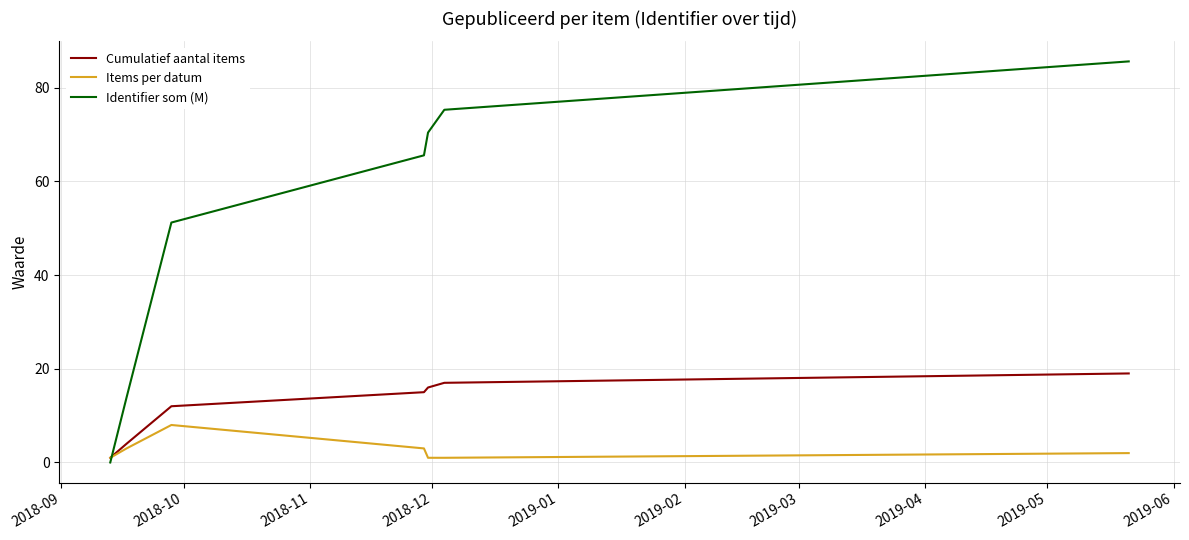

Which series ends up on top after the final intersection of Items per datum and Identifier som (M)?

Identifier som (M)